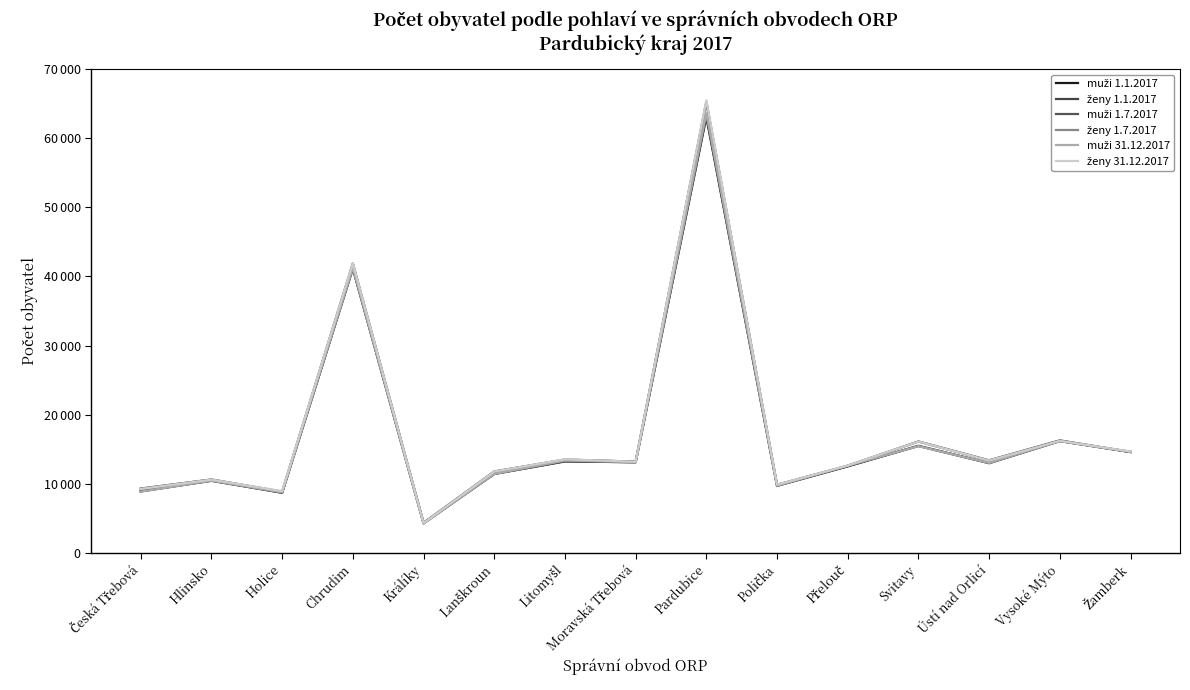

What is the difference between the second highest and second lowest values in the ženy 1.1.2017 series?

33025